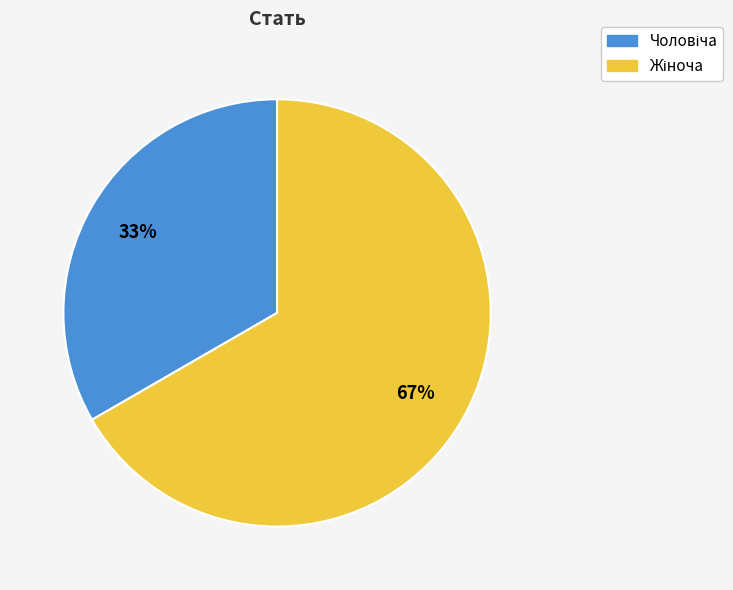

Is there a majority slice in this chart?

Yes